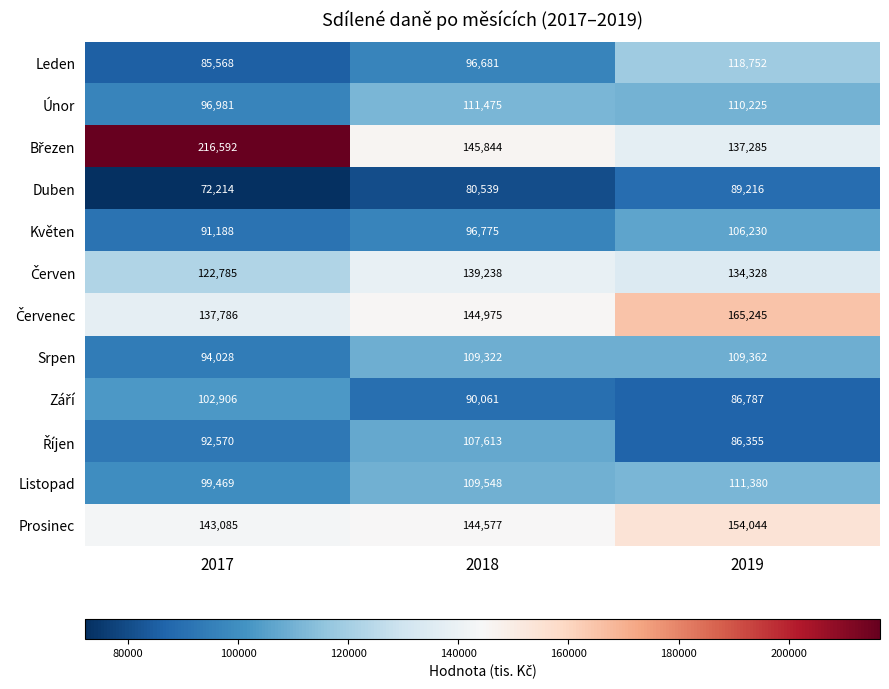

Rank the categories by Únor value from highest to lowest.

2018, 2019, 2017